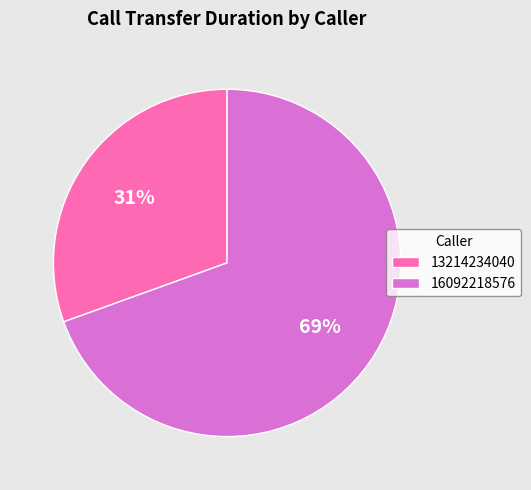

Is the sum of 13214234040 and 16092218576 greater than half?

Yes